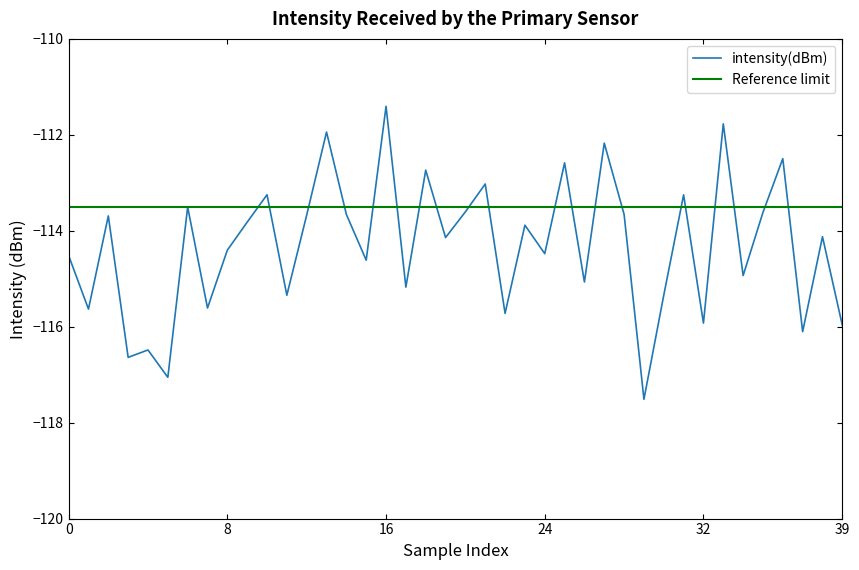

What is the difference between the maximum and second lowest values in the intensity(dBm) series?

5.6